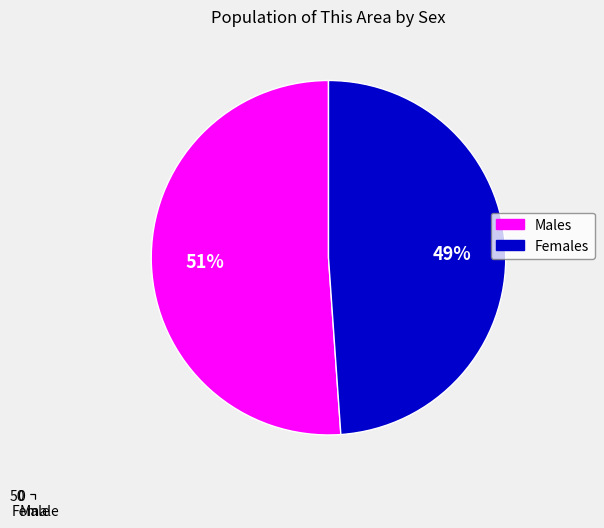

Rank the categories by value from highest to lowest.

Male, Female